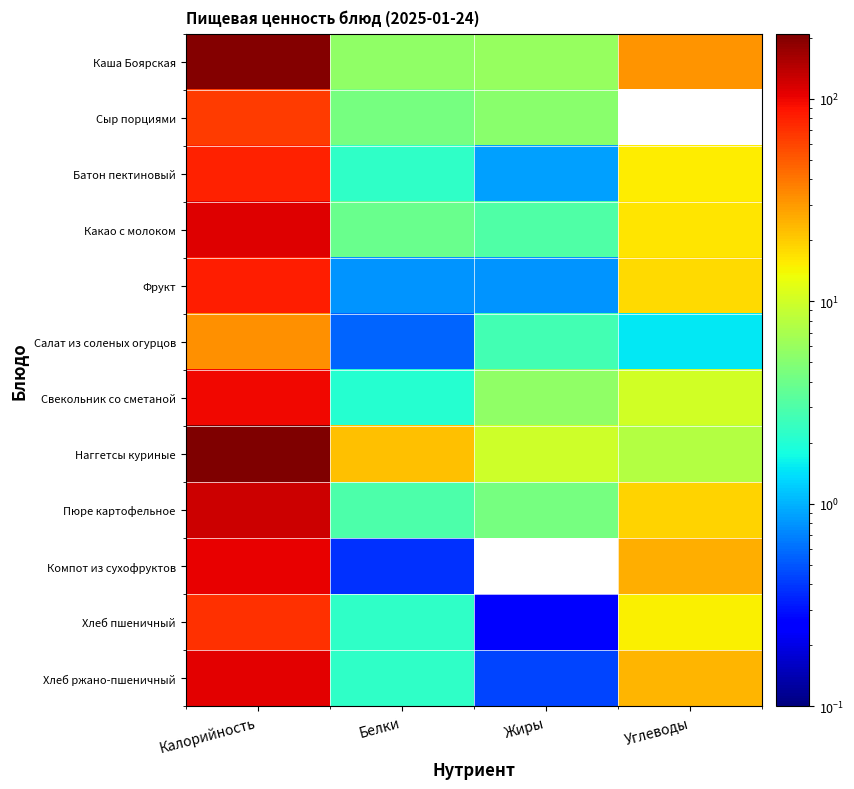

Which series has the largest range (max minus min)?

Наггетсы куриные